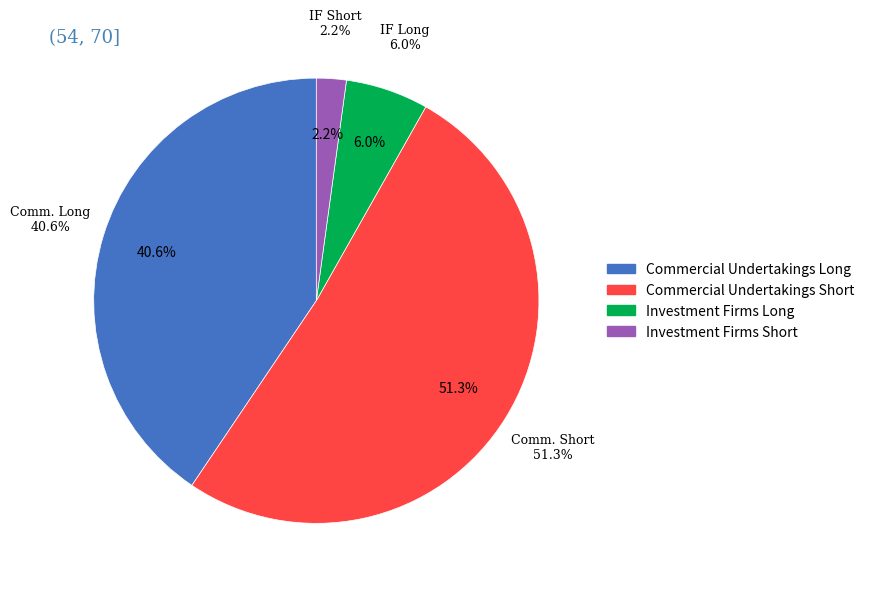

To the nearest percent, what is the combined percentage of Commercial Undertakings Long and Investment Firms Short?

43%